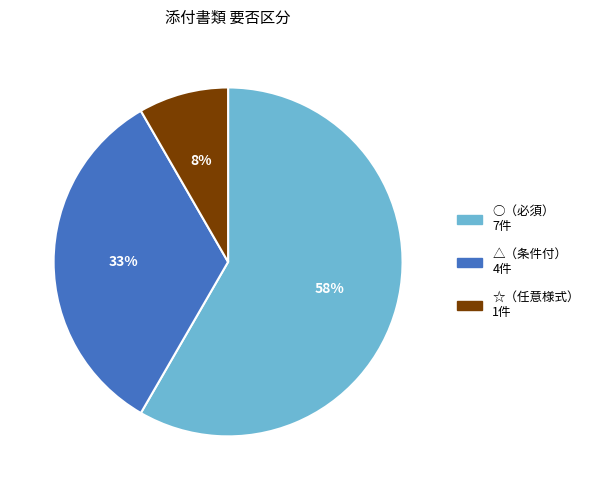

Is there a majority slice in this chart?

Yes